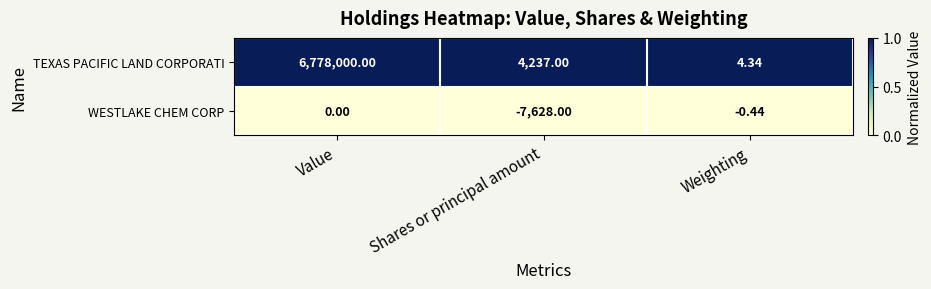

Which series has the largest total across all categories?

TEXAS PACIFIC LAND CORPORATI